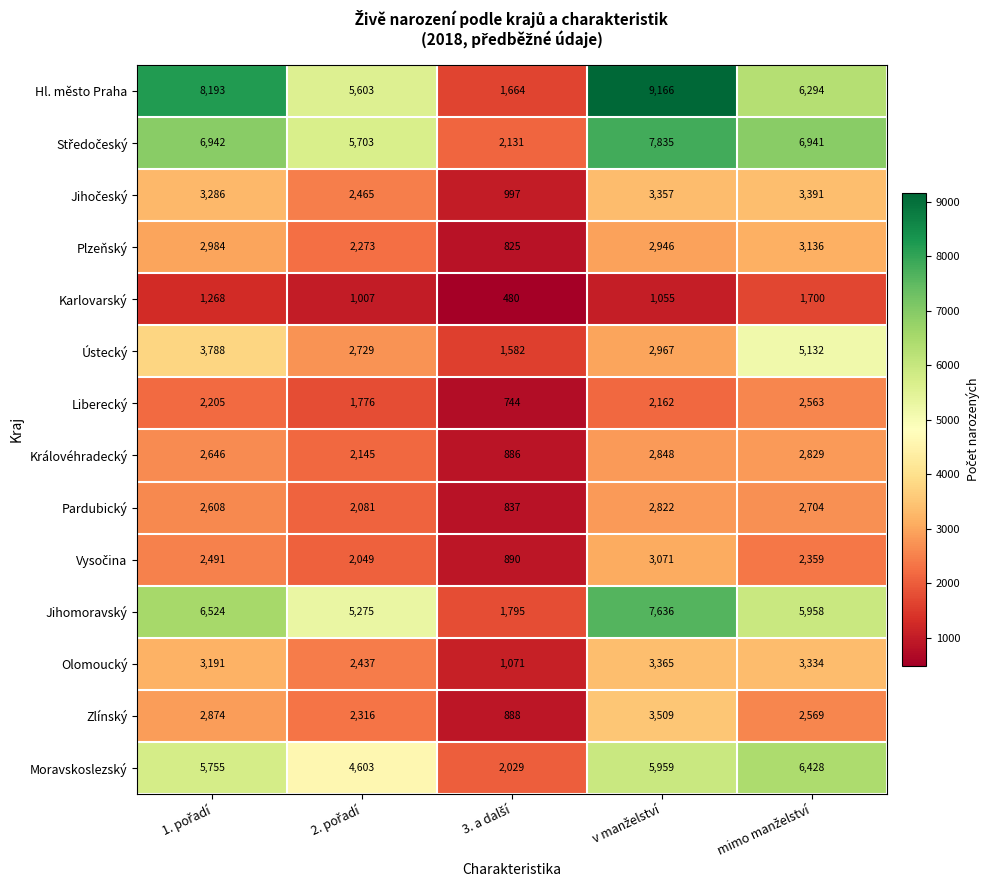

What is the minimum value shown in the chart?

480